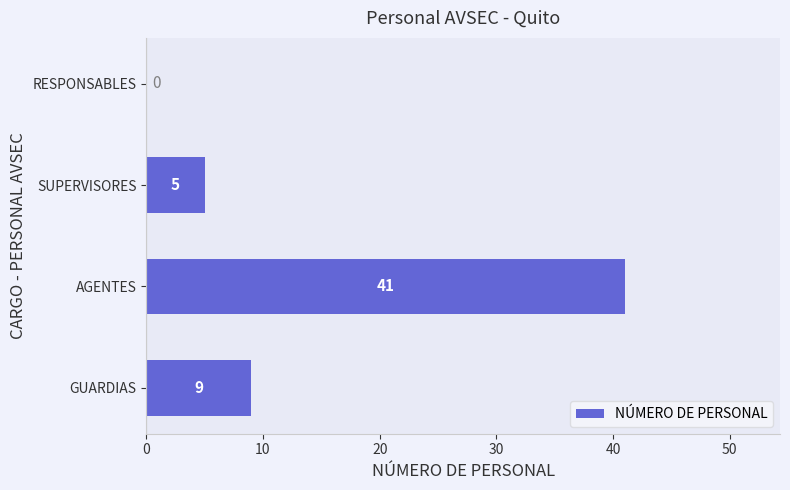

How many values are above zero?

3